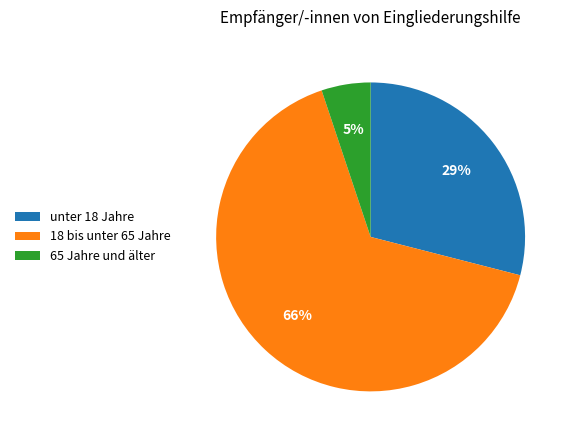

To the nearest percent, what is the combined percentage of unter 18 Jahre and 18 bis unter 65 Jahre?

95%